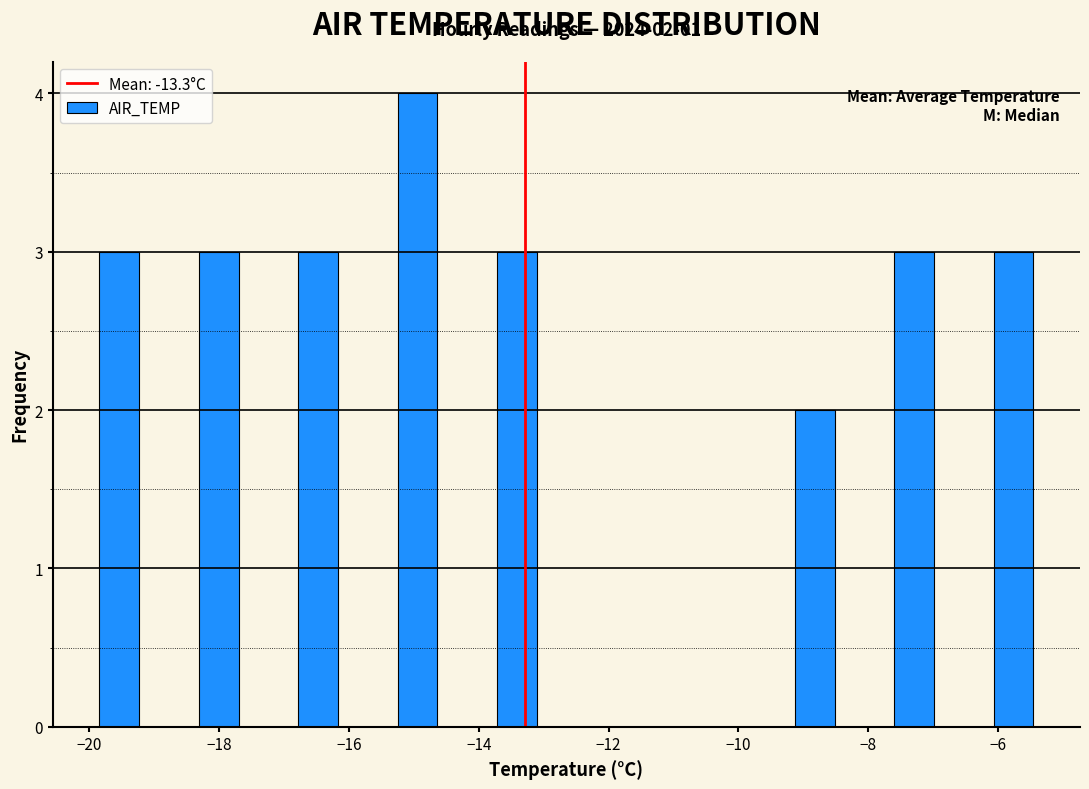

Over which range of the x-axis is the bar tallest?

-15.8 to -14.2